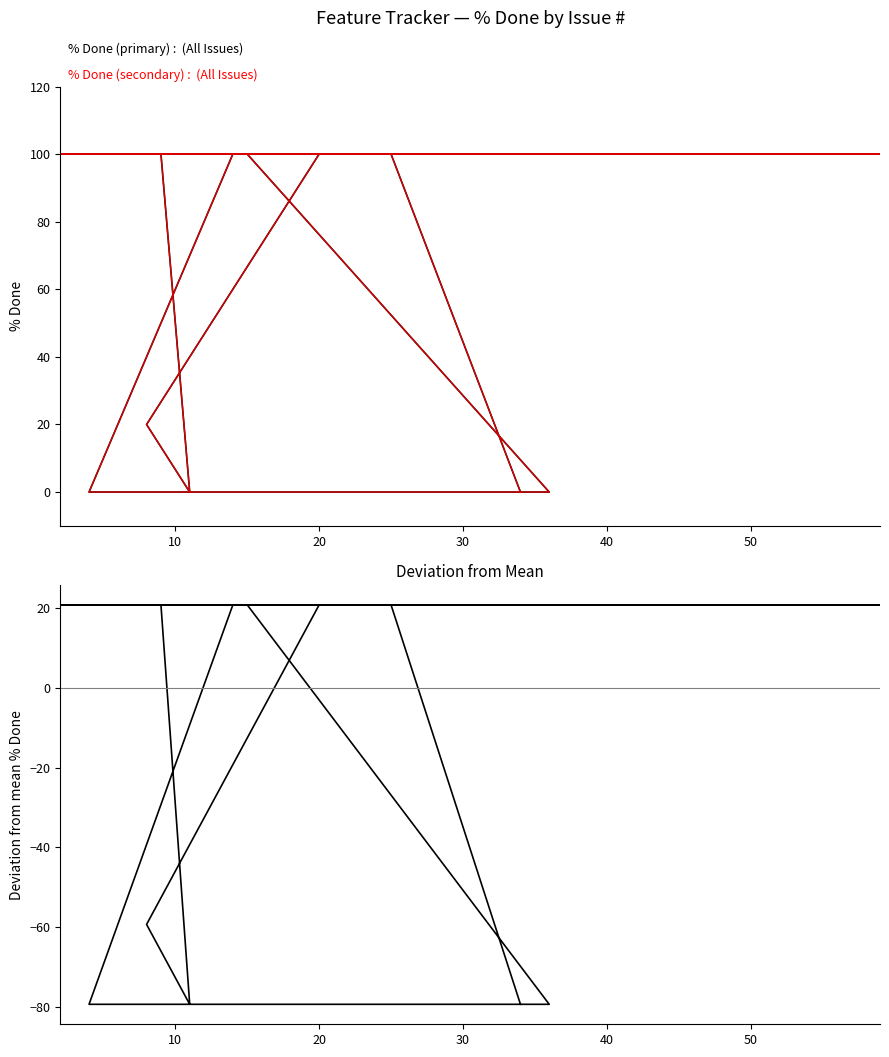

What is the sum of all % Done (primary) values?

2220.0